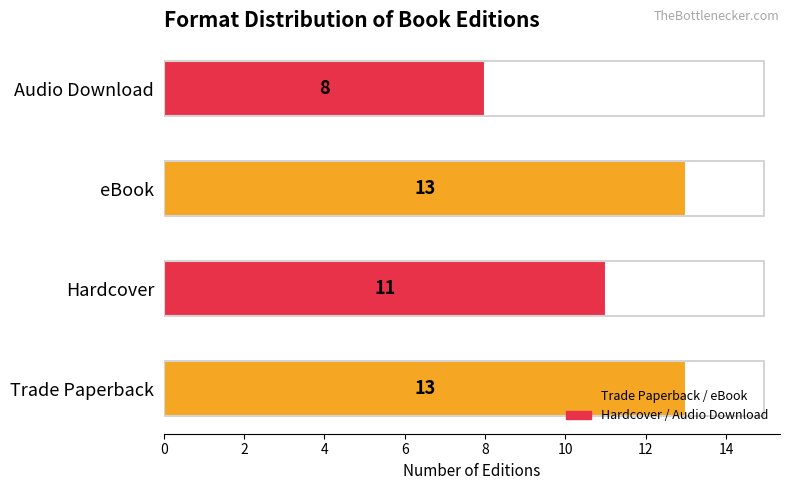

What is the difference between the maximum and minimum values?

5